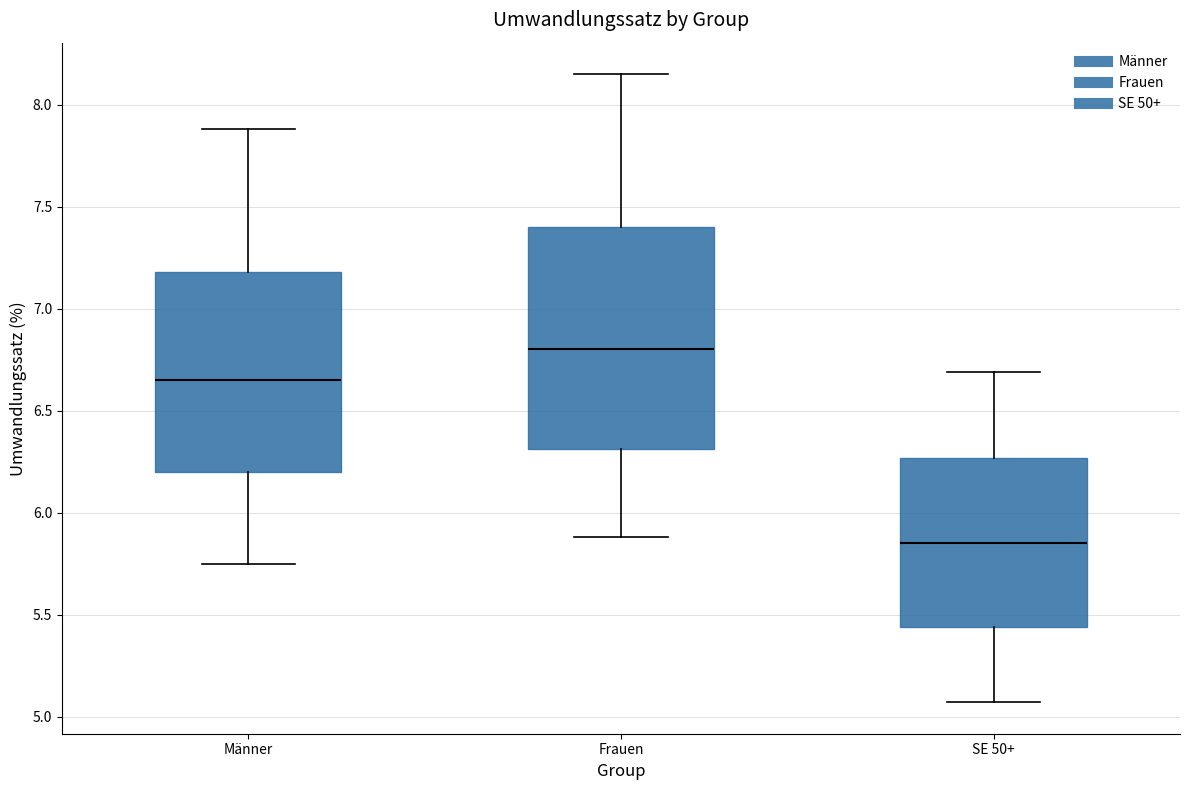

Reading left to right, read every box against the y-axis: the position of its median line, the range the box covers, and the ends of its whiskers. The values are not printed on the chart, so give them approximately, as read against the axis.

Männer: median 6.65, box 6.20 to 7.20, whiskers 5.75 to 7.90
Frauen: median 6.80, box 6.30 to 7.40, whiskers 5.90 to 8.15
SE 50+: median 5.85, box 5.45 to 6.25, whiskers 5.05 to 6.70